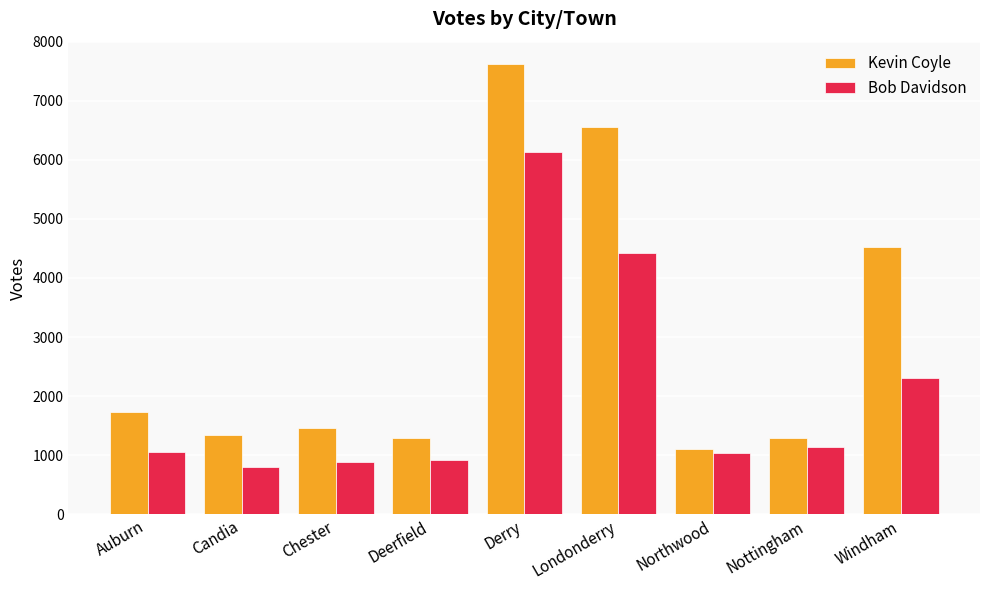

At which label does Bob Davidson reach its minimum?

Candia